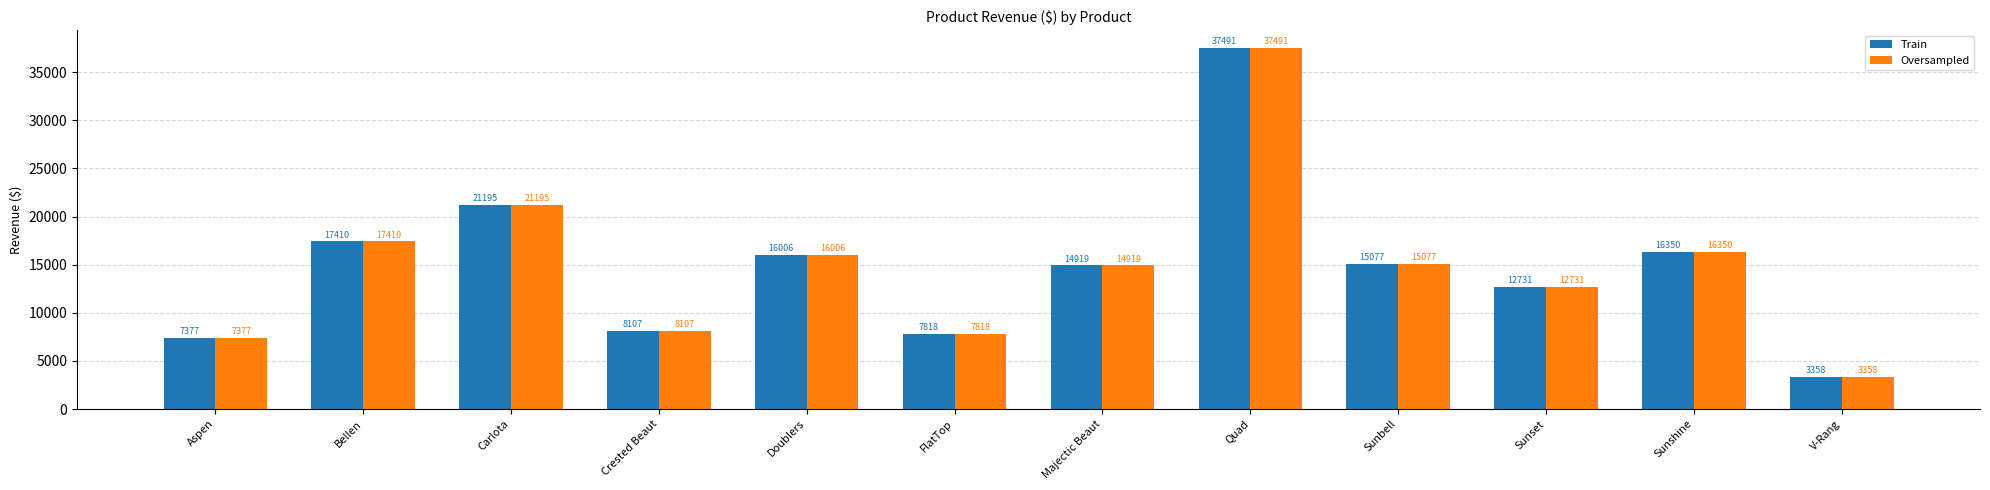

At which category is the sum across all series the highest?

Quad